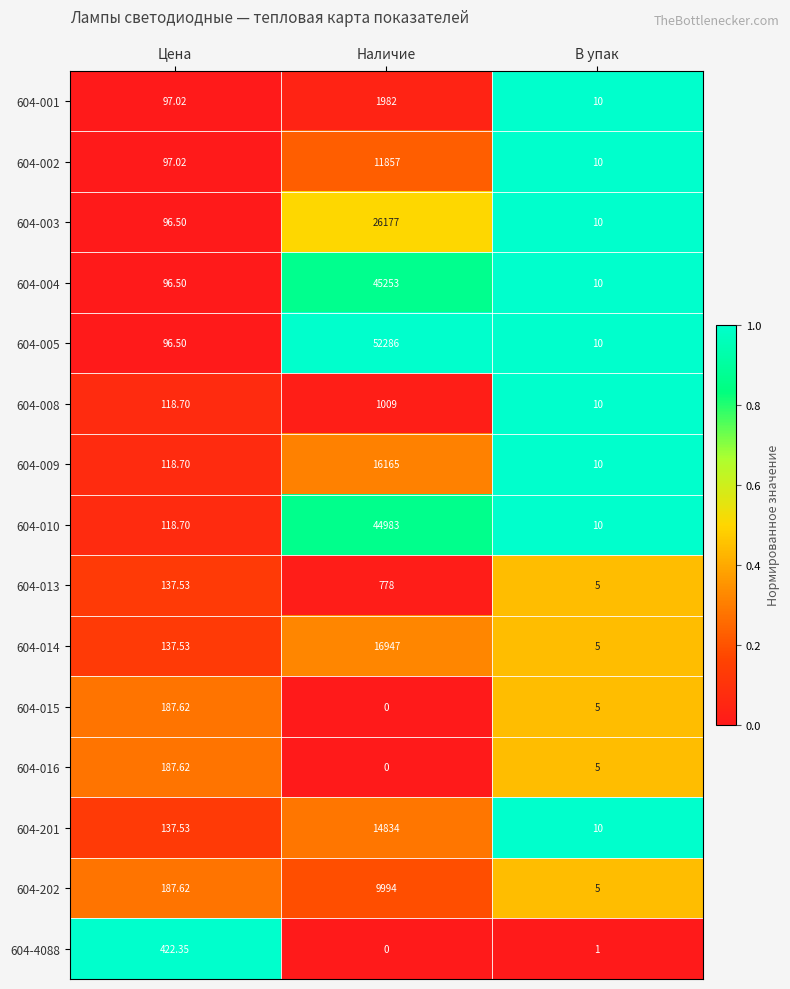

Where is 604-005 nearest to the value 26148?

Цена